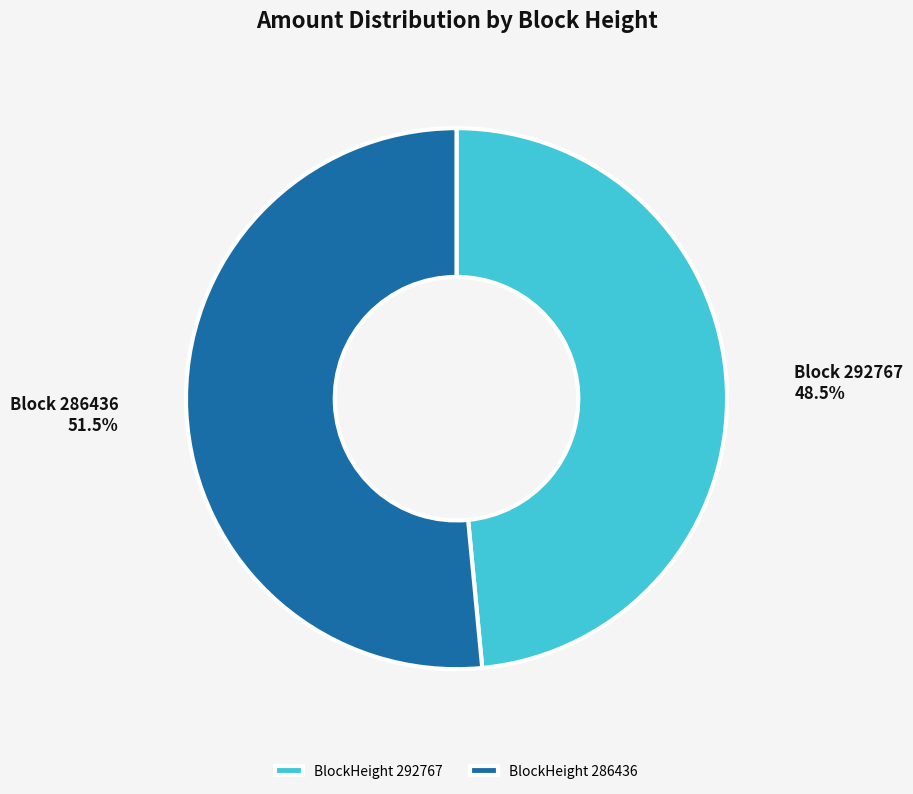

Rank the categories by value from lowest to highest.

BlockHeight 292767, BlockHeight 286436